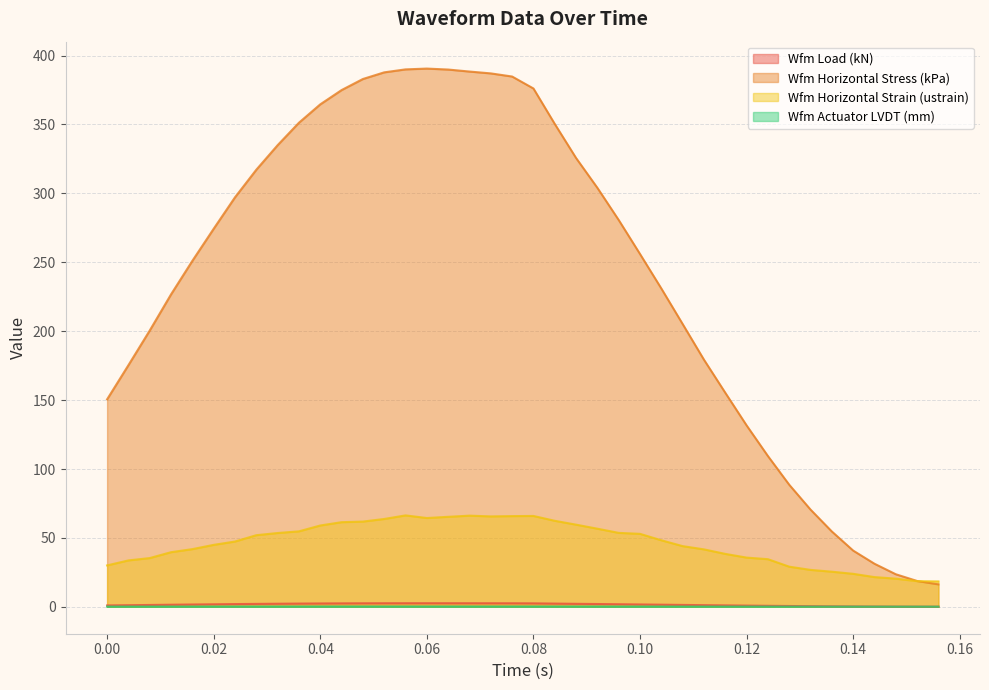

What is the maximum value for Wfm Horizontal Stress (kPa)?

390.6